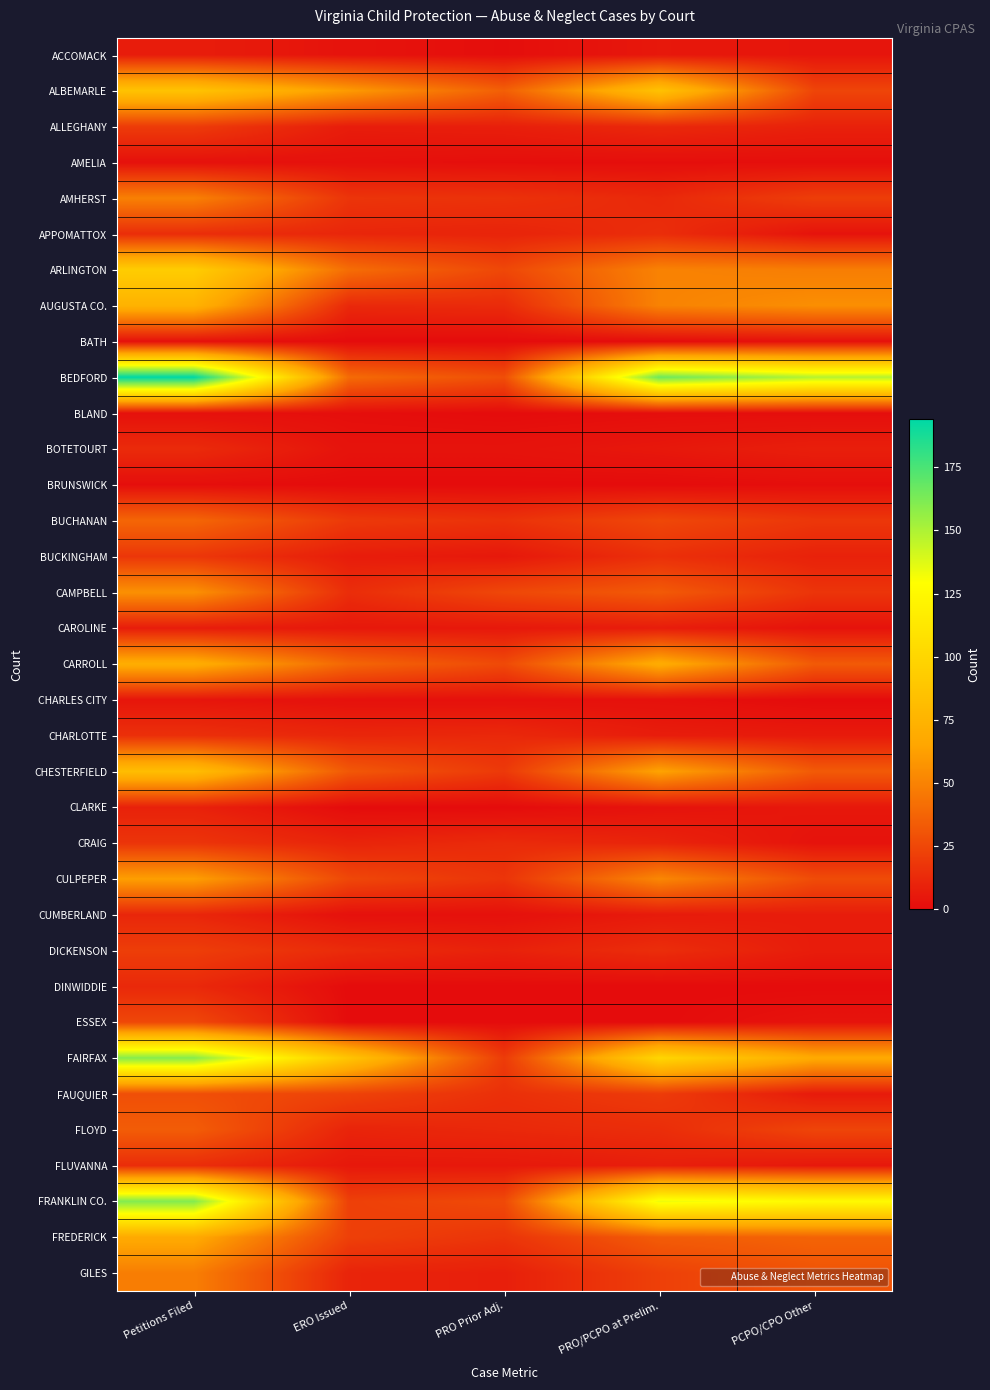

What is the spread (max minus min) of values at PCPO/CPO Other?

148